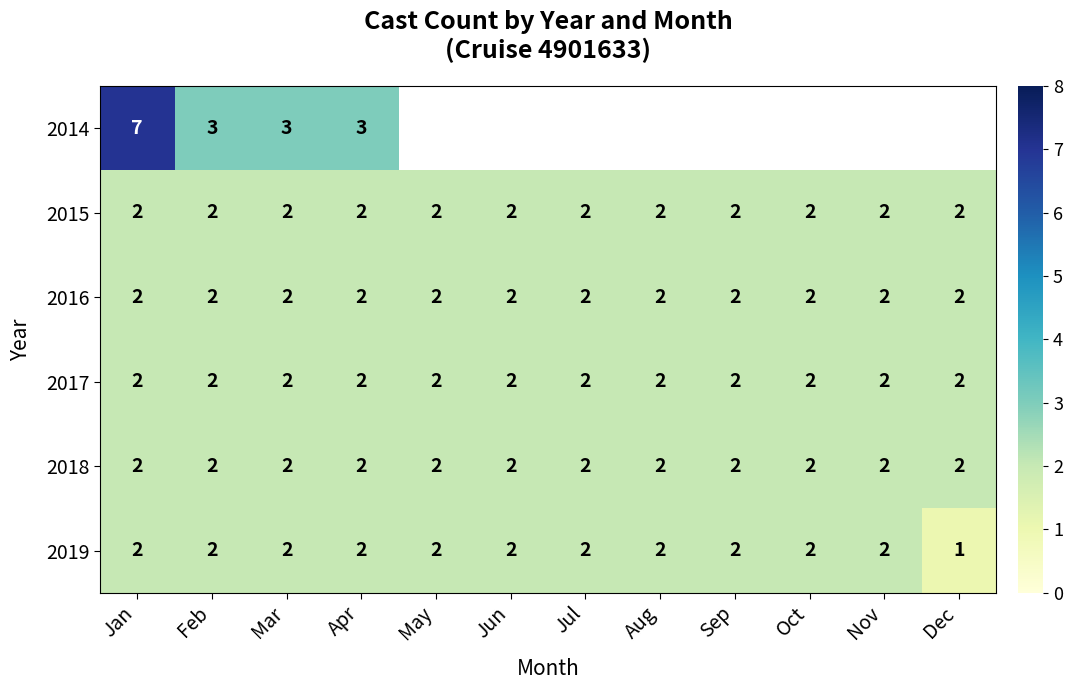

What is the sum of all 2018 values?

24